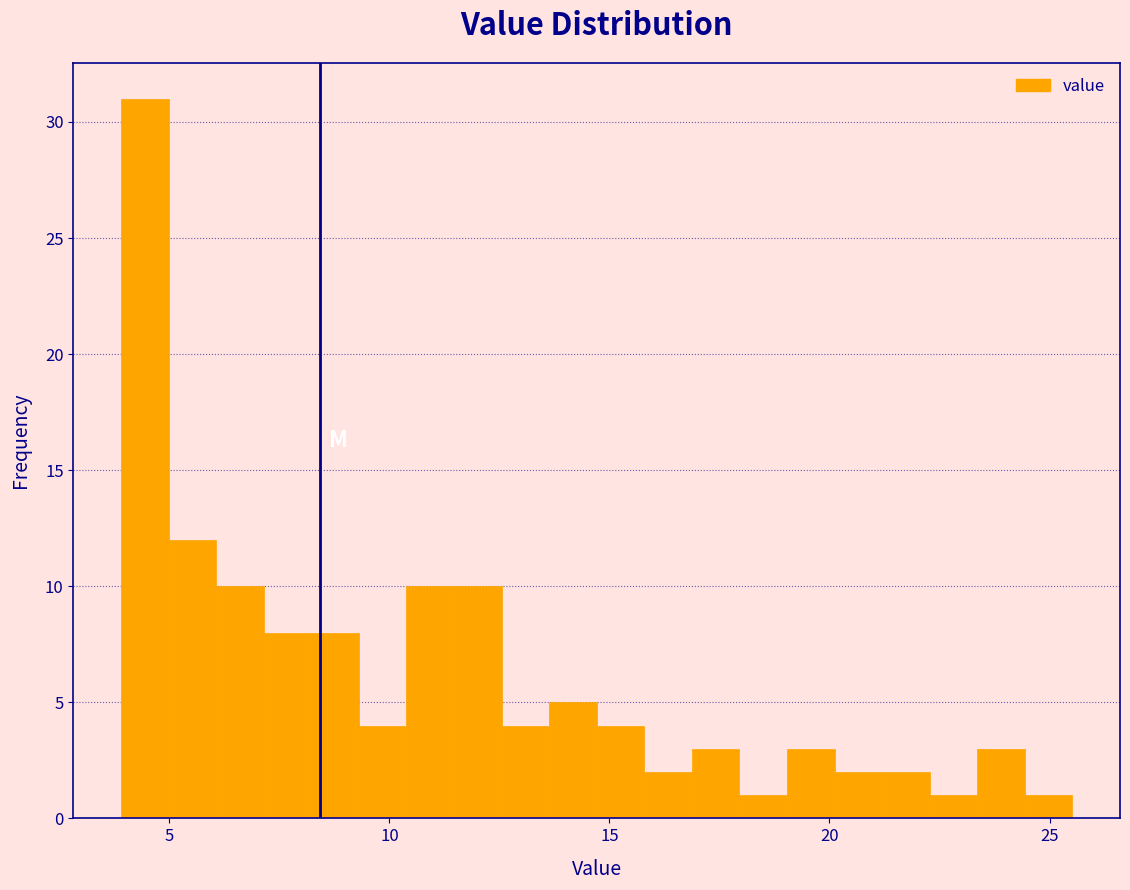

Around what value on the x-axis is the tallest bar? Give the approximate position of its centre, as read against the axis.

4.5